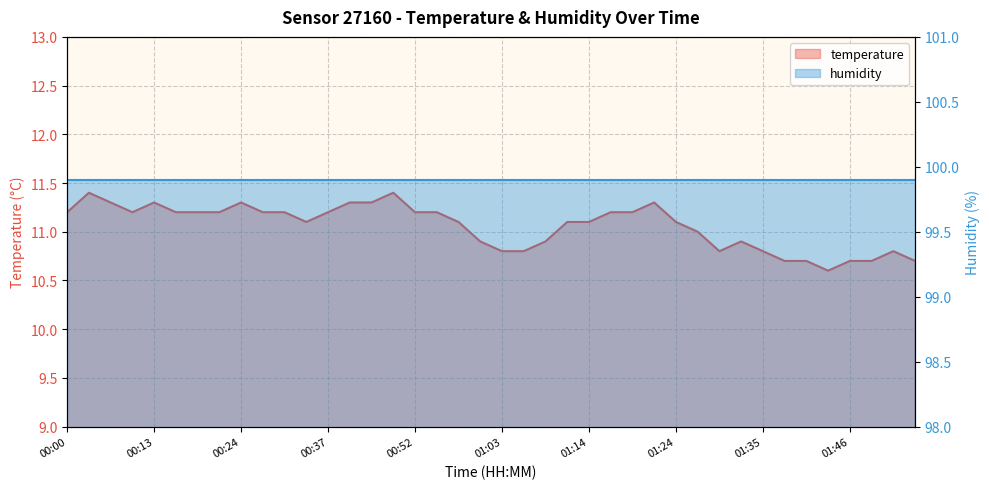

The value at 00:13 is 11.3. True or false?

True